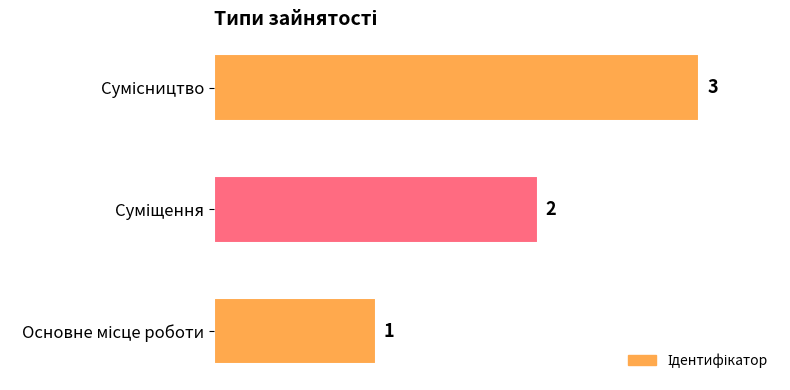

Count the values in the range 1 to 3.

3